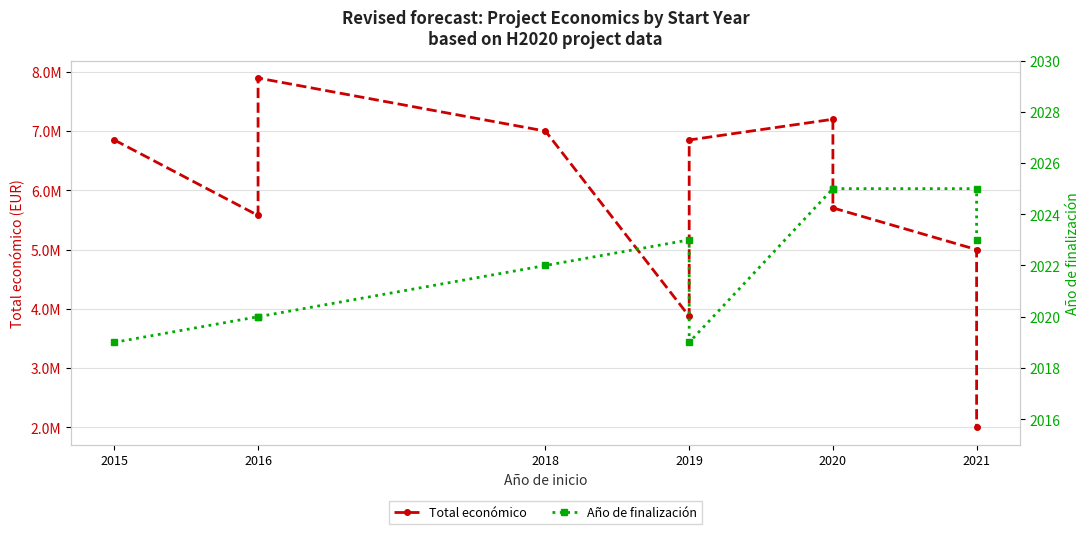

How many interior local peaks does the Total económico series have?

2